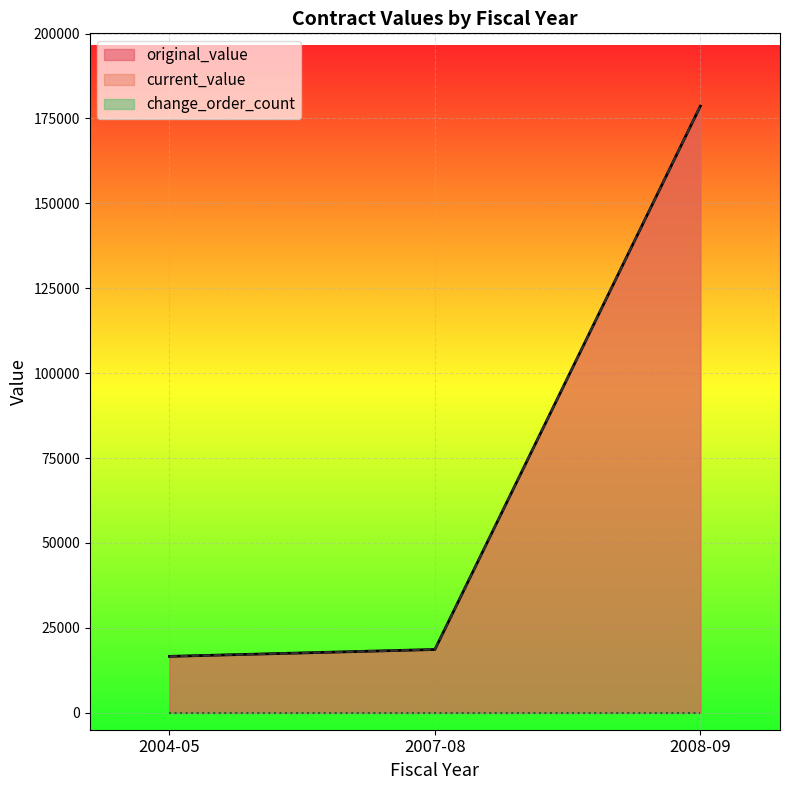

Which category has the highest value in the current_value series?

2008-09